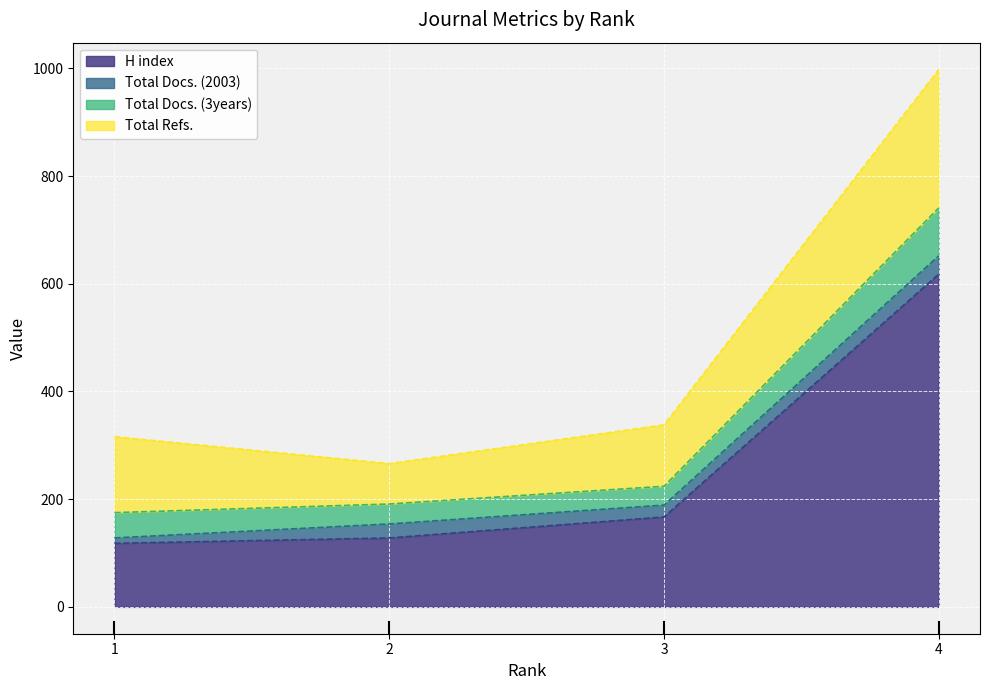

How many lines are shown in the chart?

4